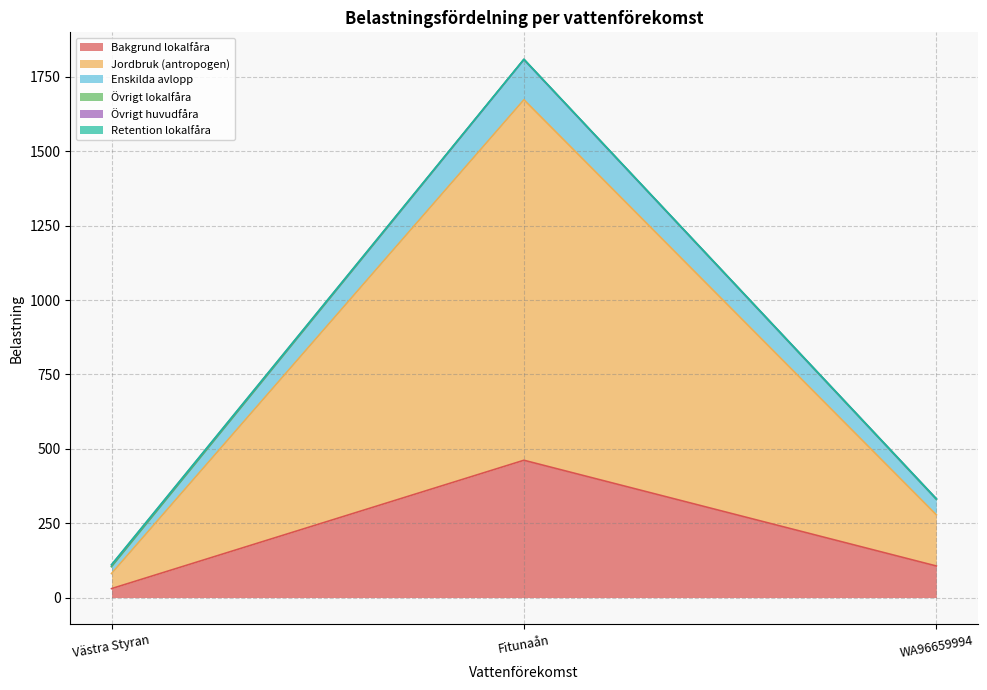

At which category is the sum across all series the highest?

Fitunaån